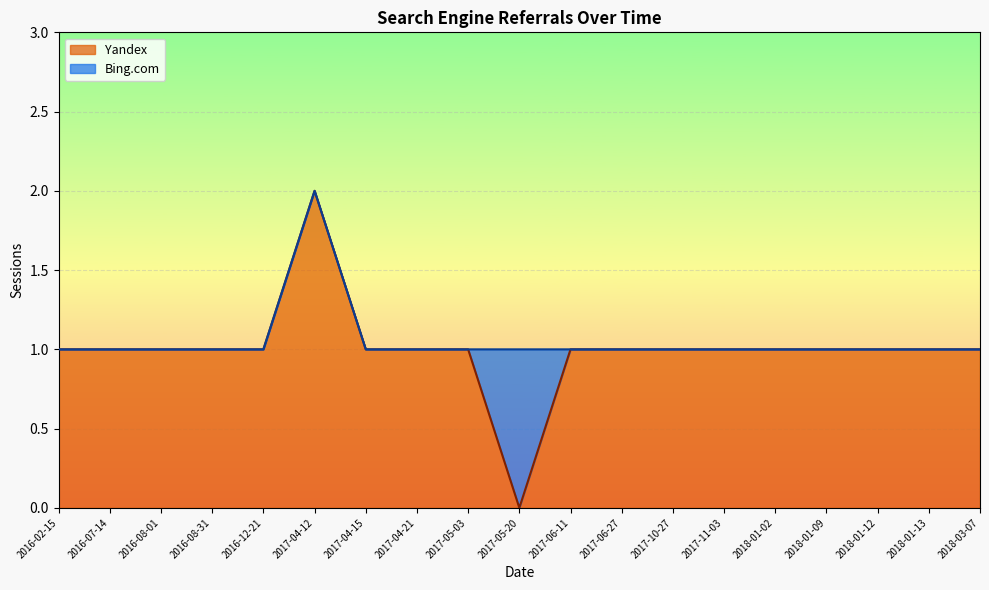

What is the label of the 15th point from the left?

2018-01-02